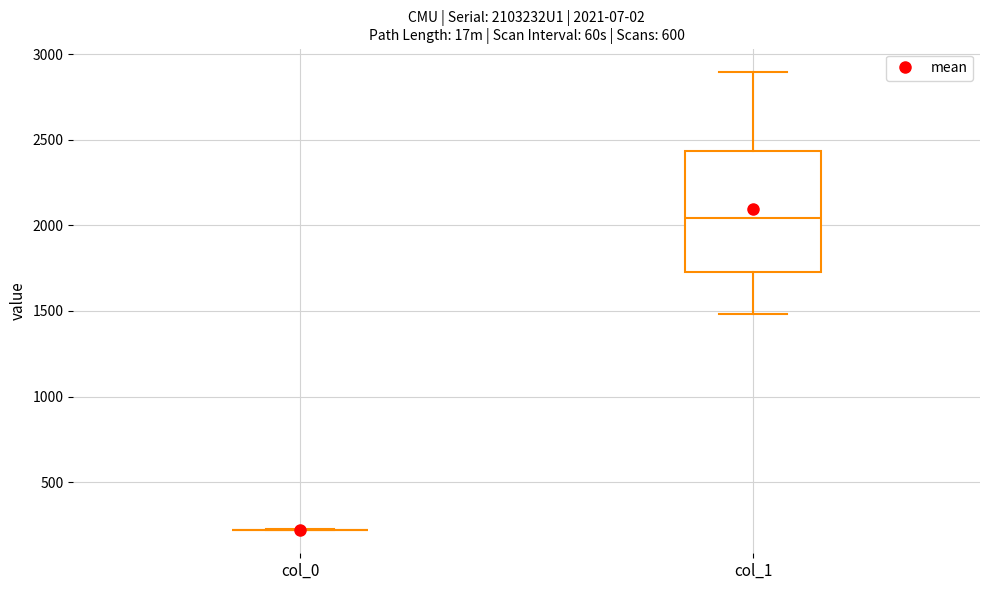

Comparing the boxes themselves (not the whiskers), which one is the tallest?

col_1